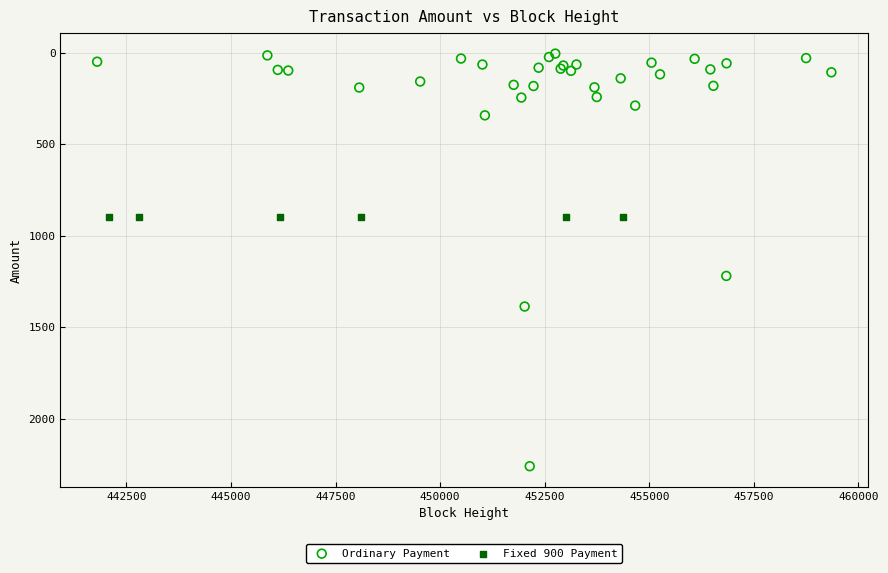

Which series contains the highest Y value?

Ordinary Payment